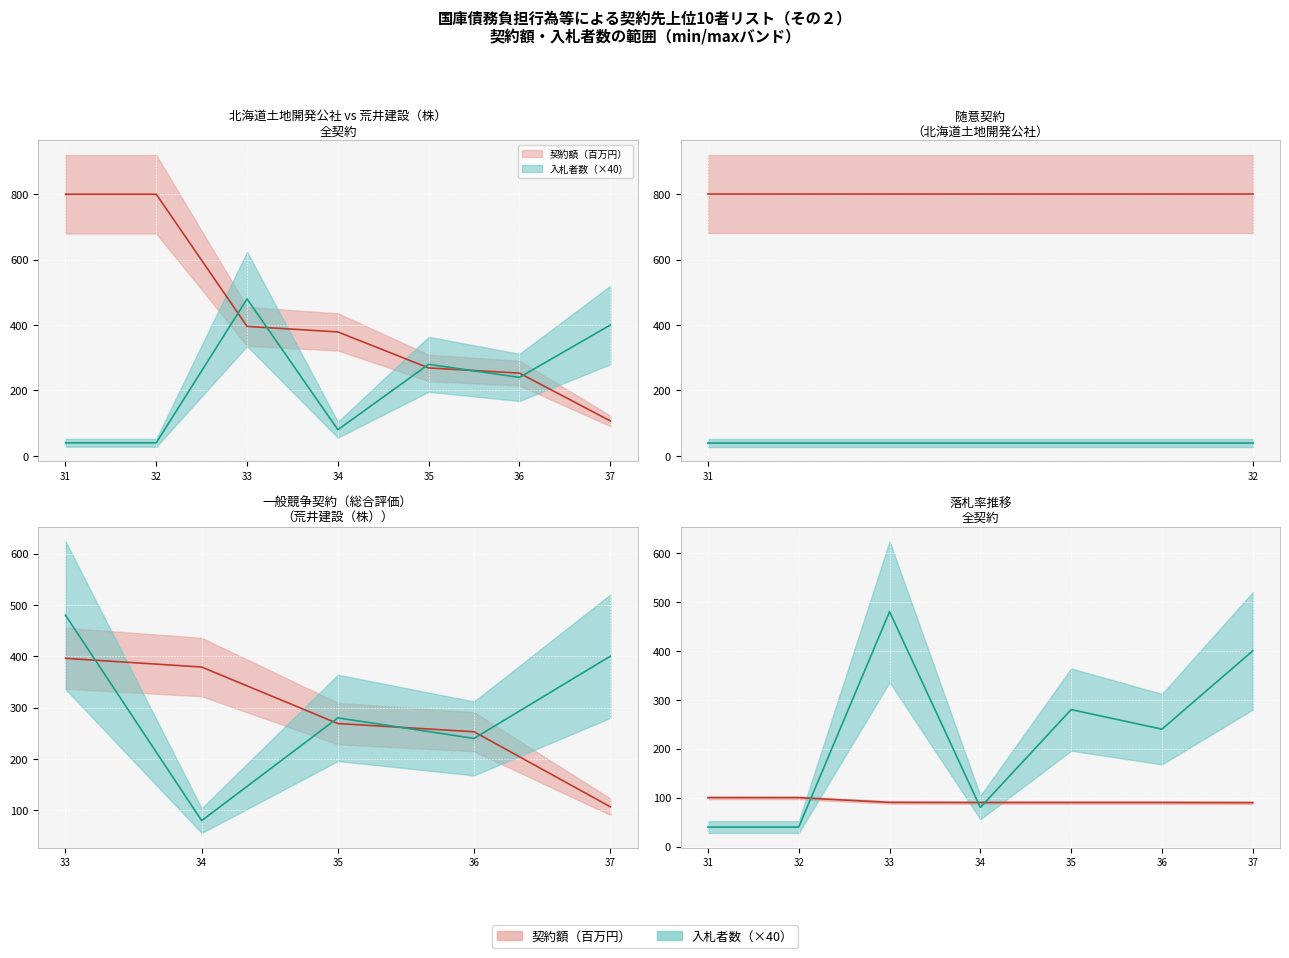

Is the value of 北海道土地開発公社_1 at 32 greater than the value of 荒井建設_max at 32?

No